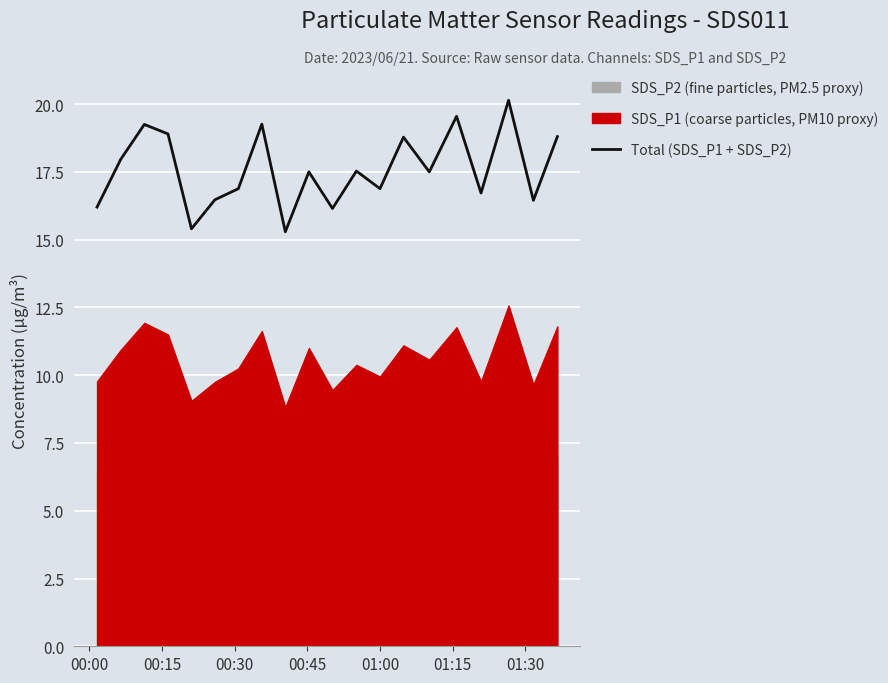

What is the highest value of the Total (SDS_P1 + SDS_P2) series?

20.1